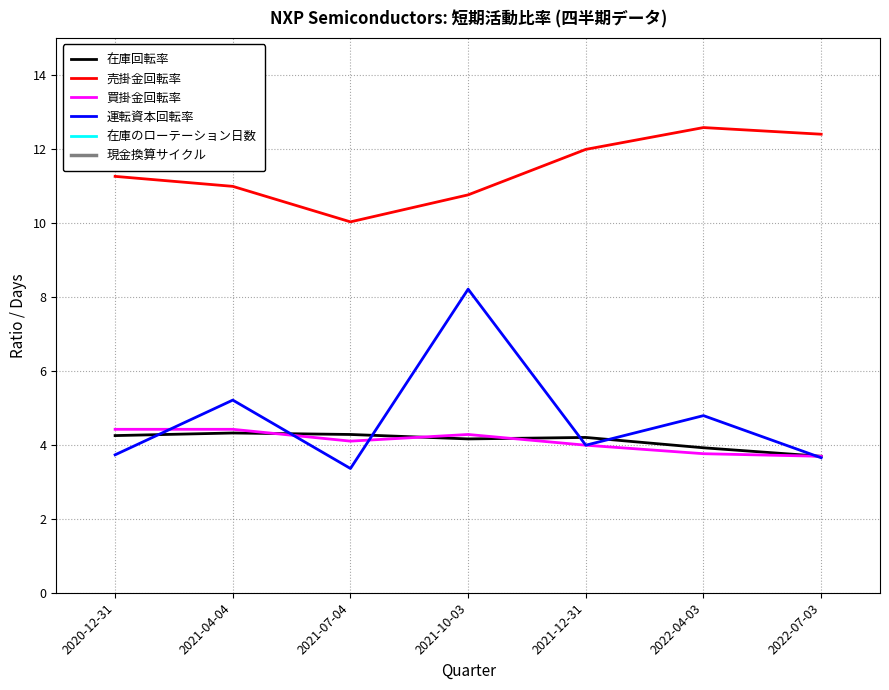

Which series has the largest total across all categories?

在庫のローテーション日数